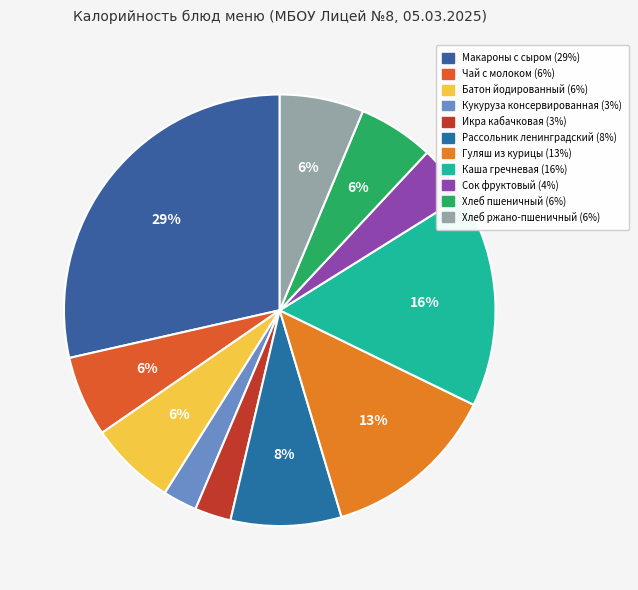

To the nearest percent, what percentage of the pie is Батон йодированный?

6%